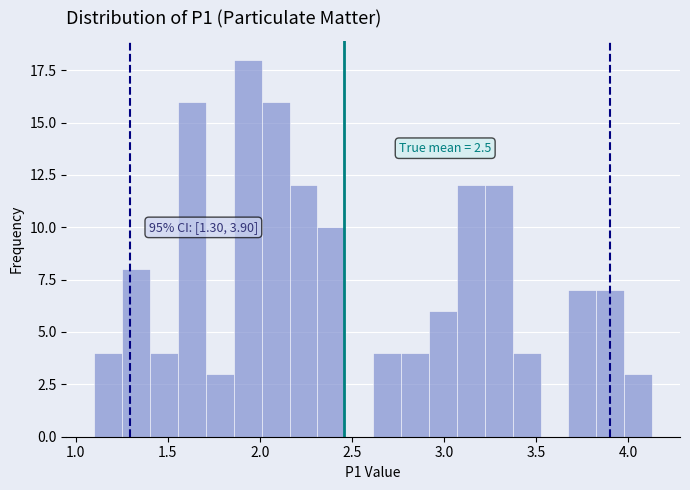

Around what value on the x-axis is the tallest bar? Give the approximate position of its centre, as read against the axis.

1.95